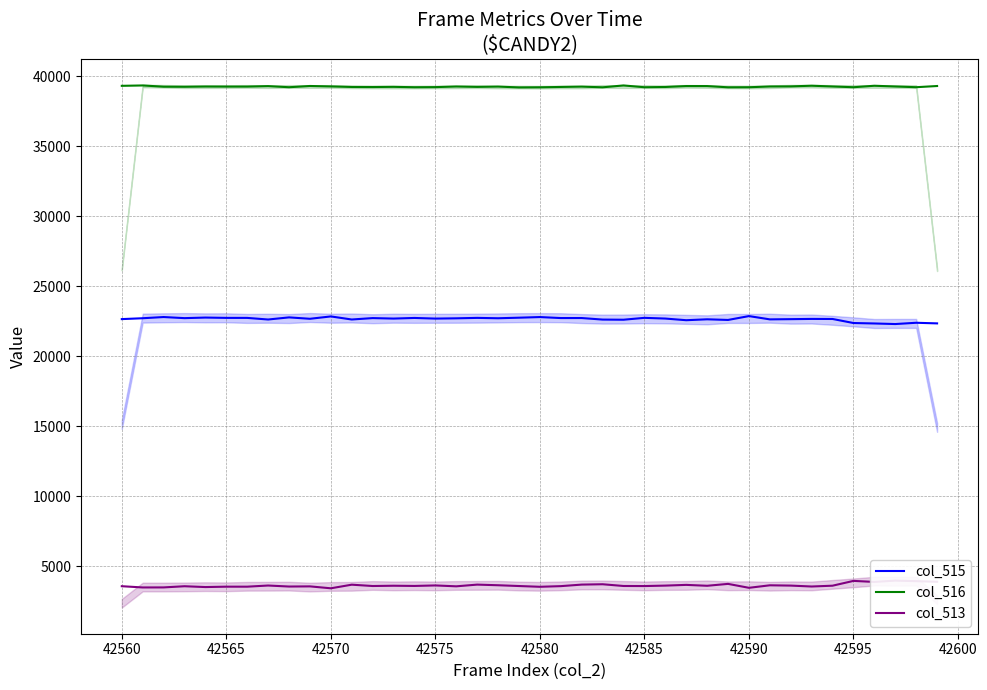

True or false: col_515 and col_516 intersect in this chart.

False